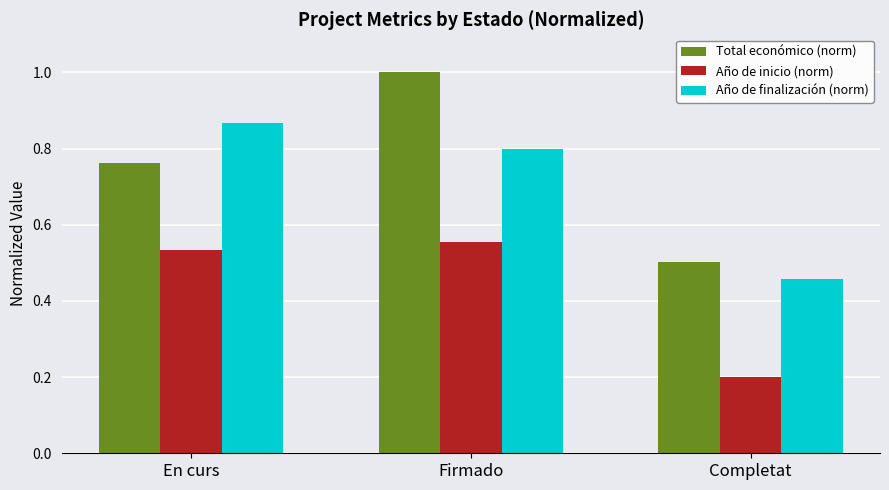

What is the difference between the Año de inicio (norm) values at En curs and Completat?

0.3